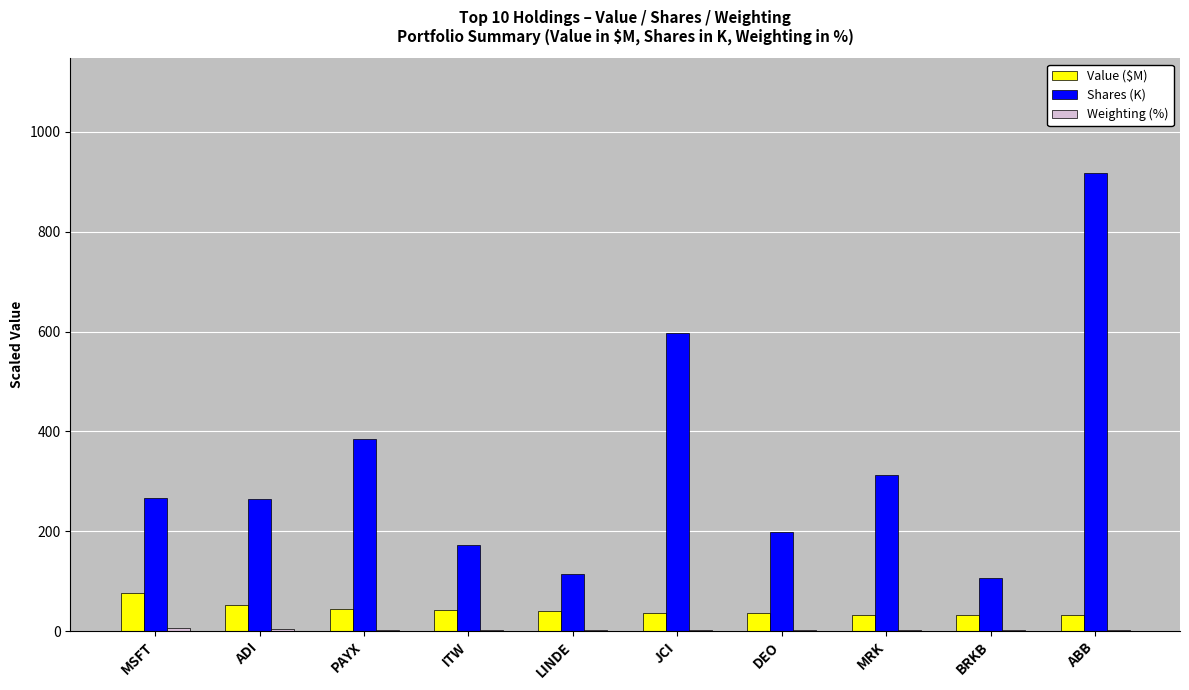

What is the sum of all Shares (K) values?

3336.5